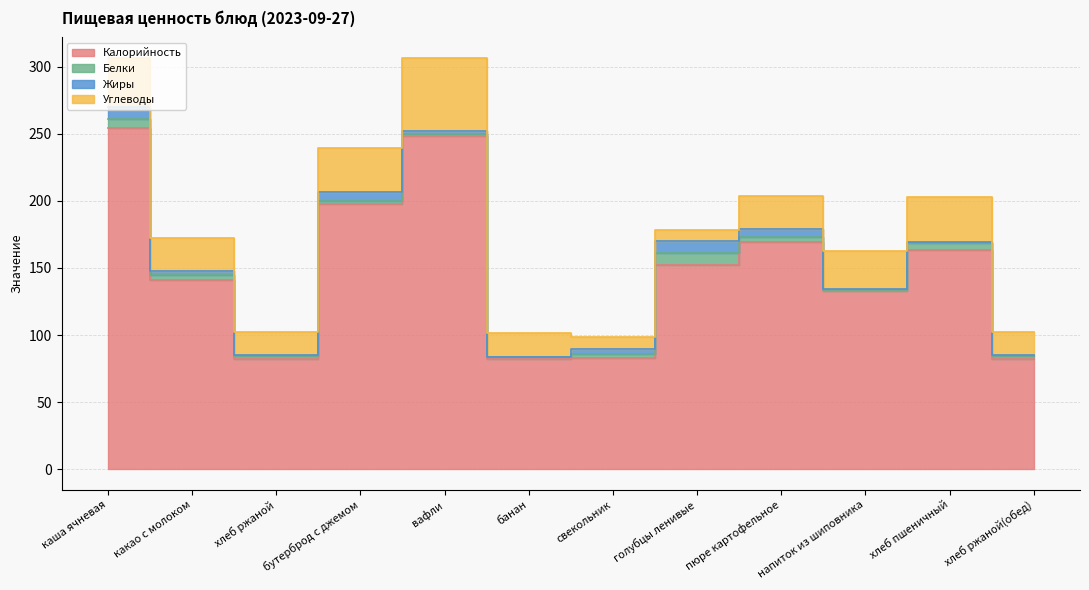

What is the label of the 2nd point from the right?

хлеб пшеничный